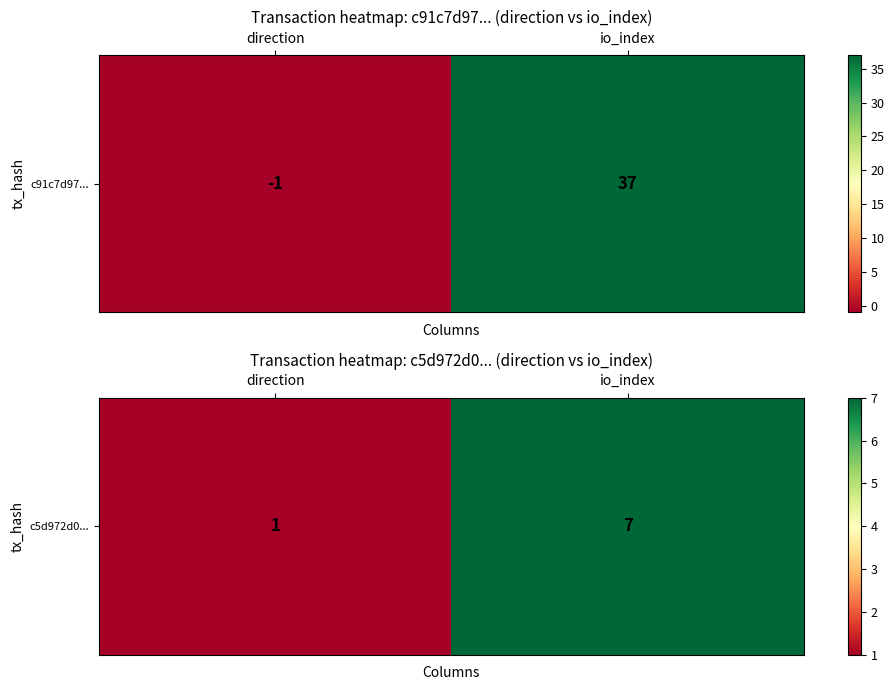

True or false: the data shows 1 at direction.

False